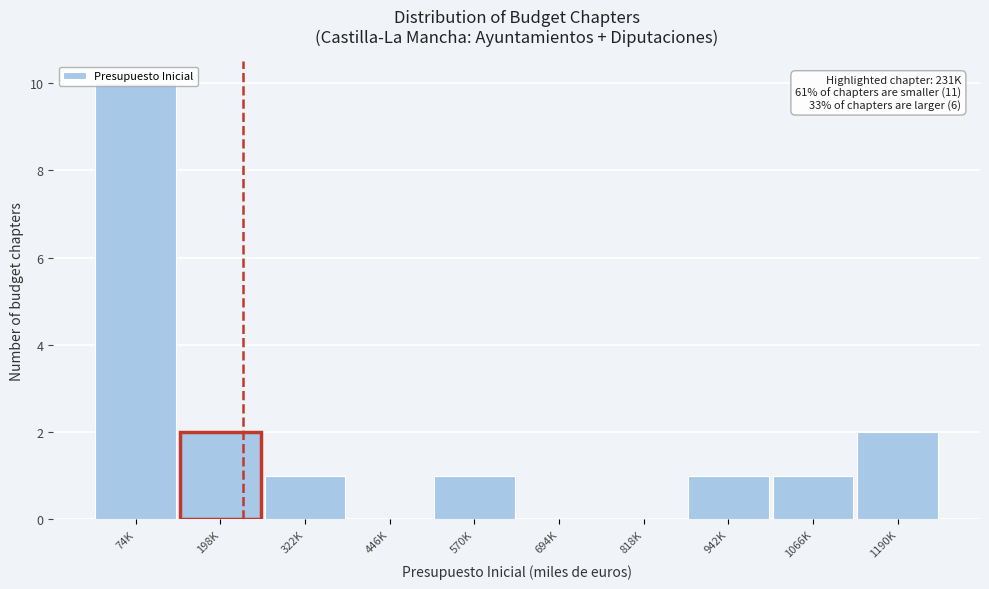

What is the greatest value displayed?

10